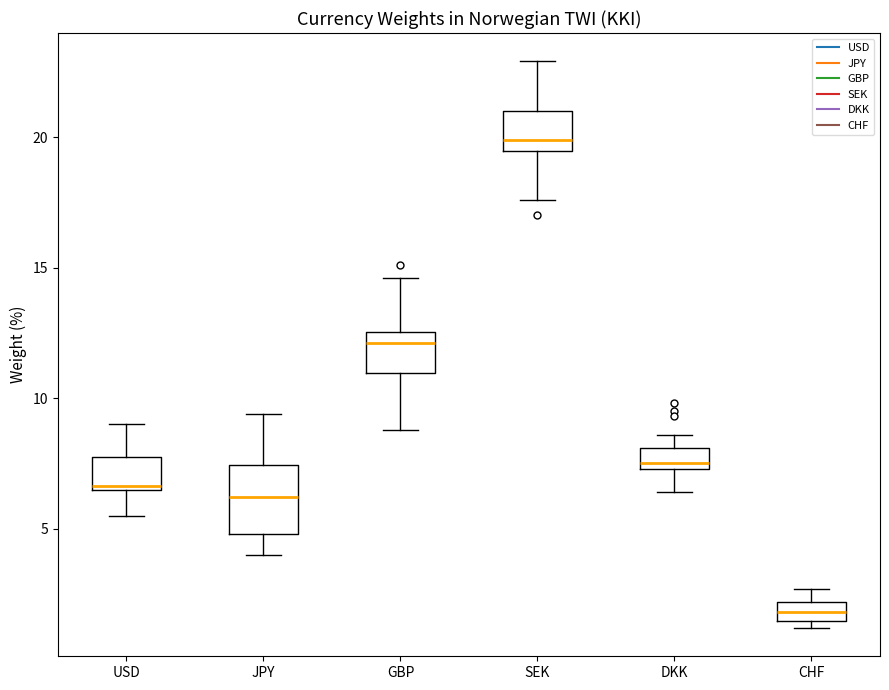

Where does the median line of the box for JPY sit on the y-axis? The values are not printed on the chart, so give them approximately, as read against the axis.

6.0